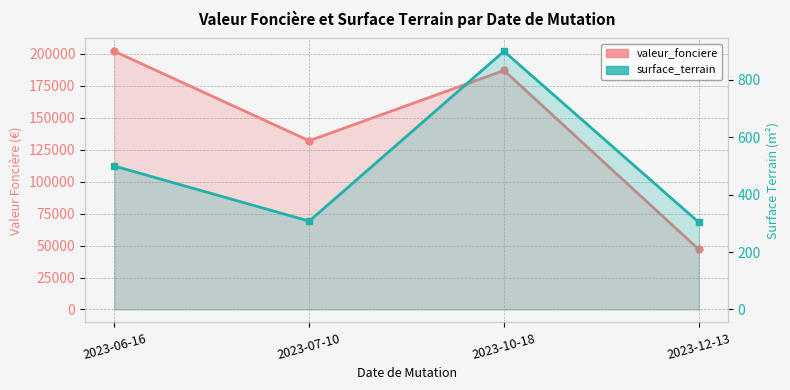

True or false: valeur_fonciere and surface_terrain intersect in this chart.

False